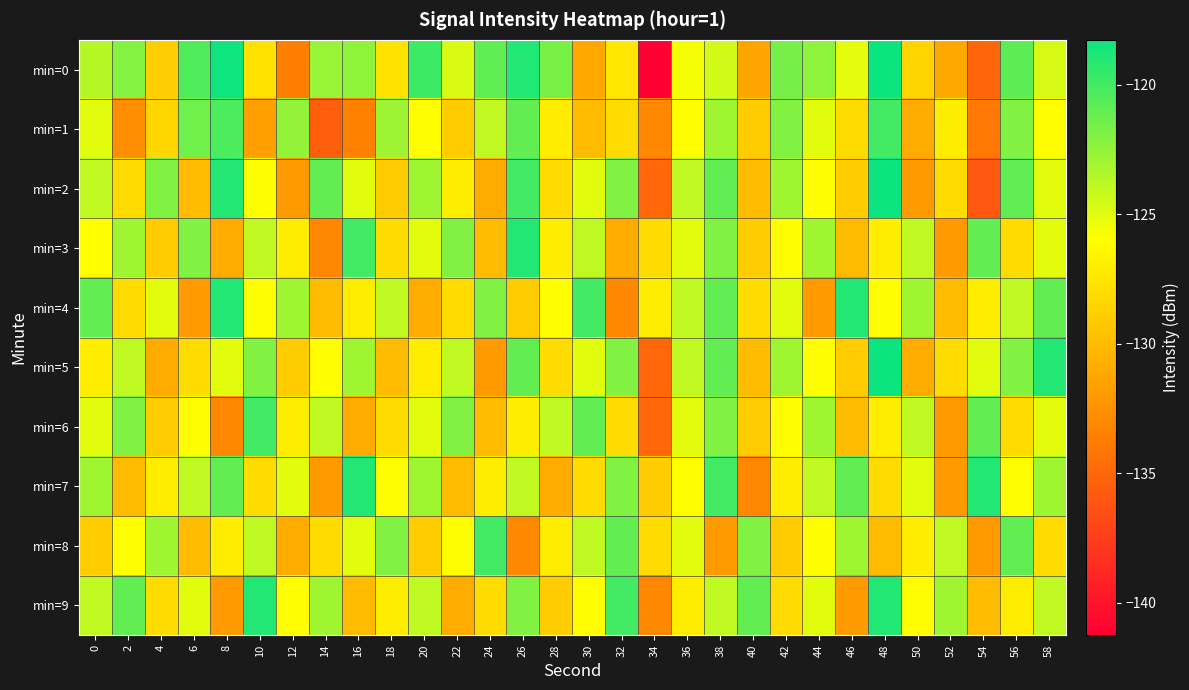

Which series changed the most between 20 and 46?

row_4